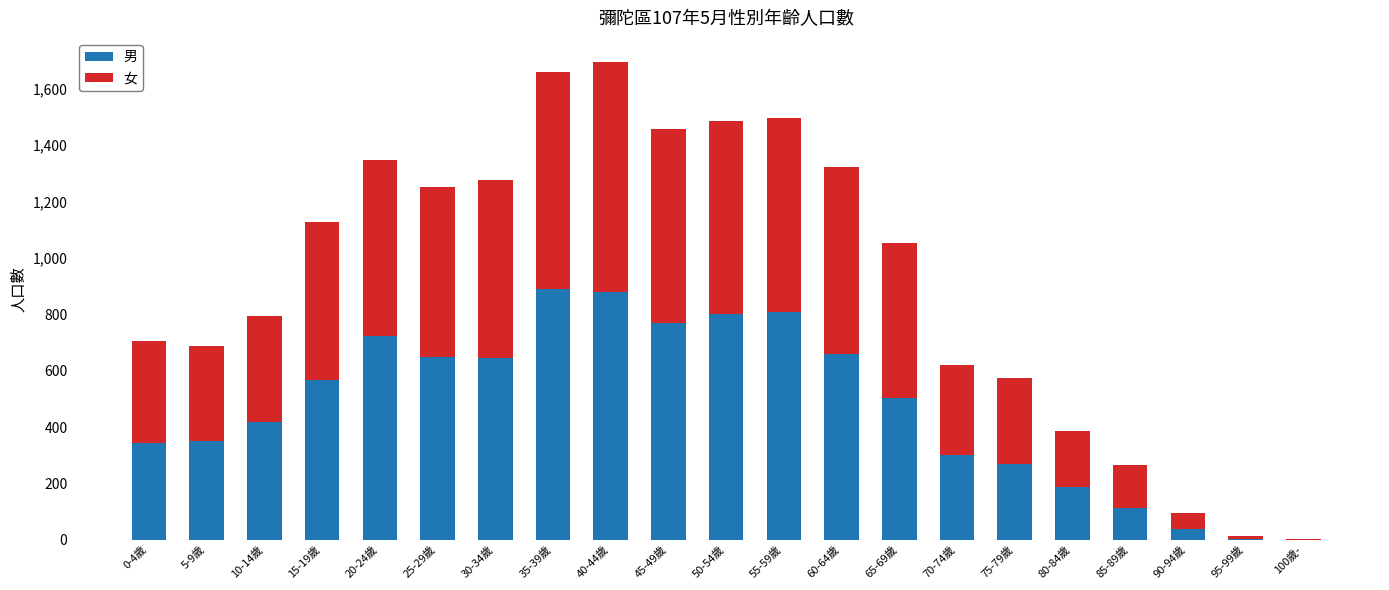

What is the total value across all series at 75-79歲?

573